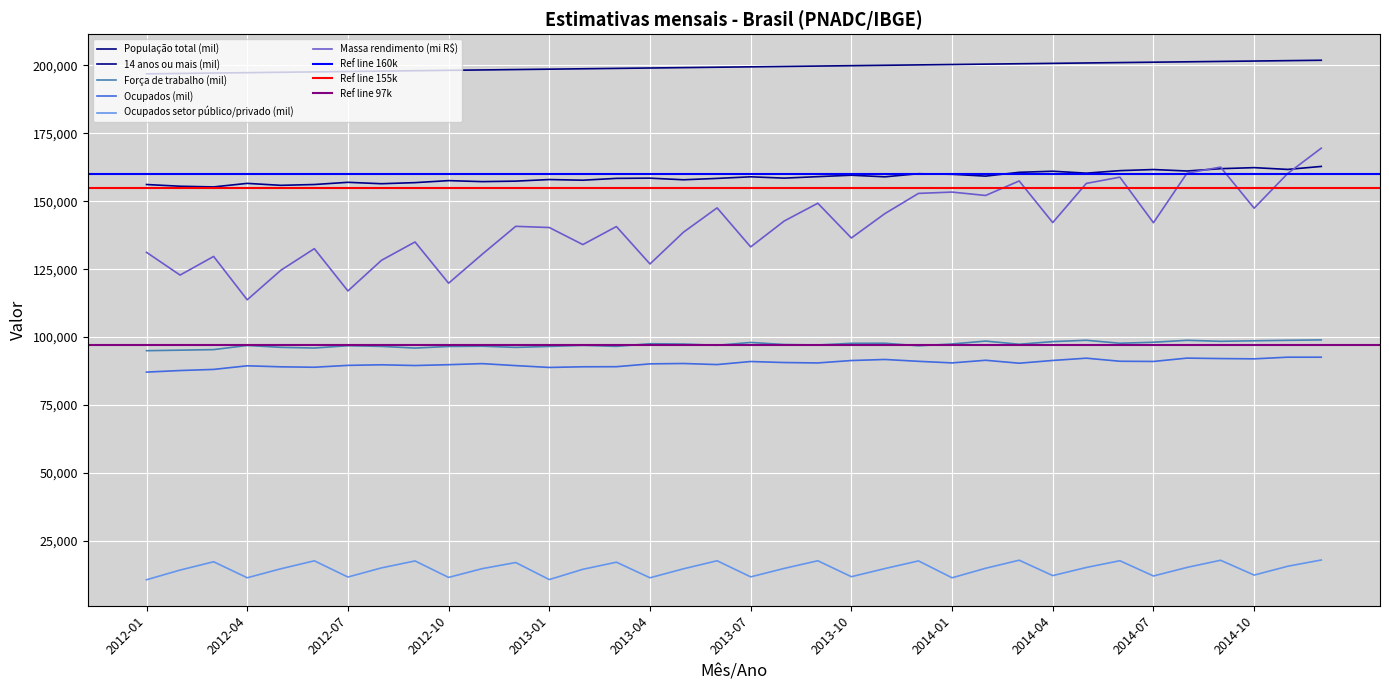

Does the chart display data point markers on the line(s)?

No